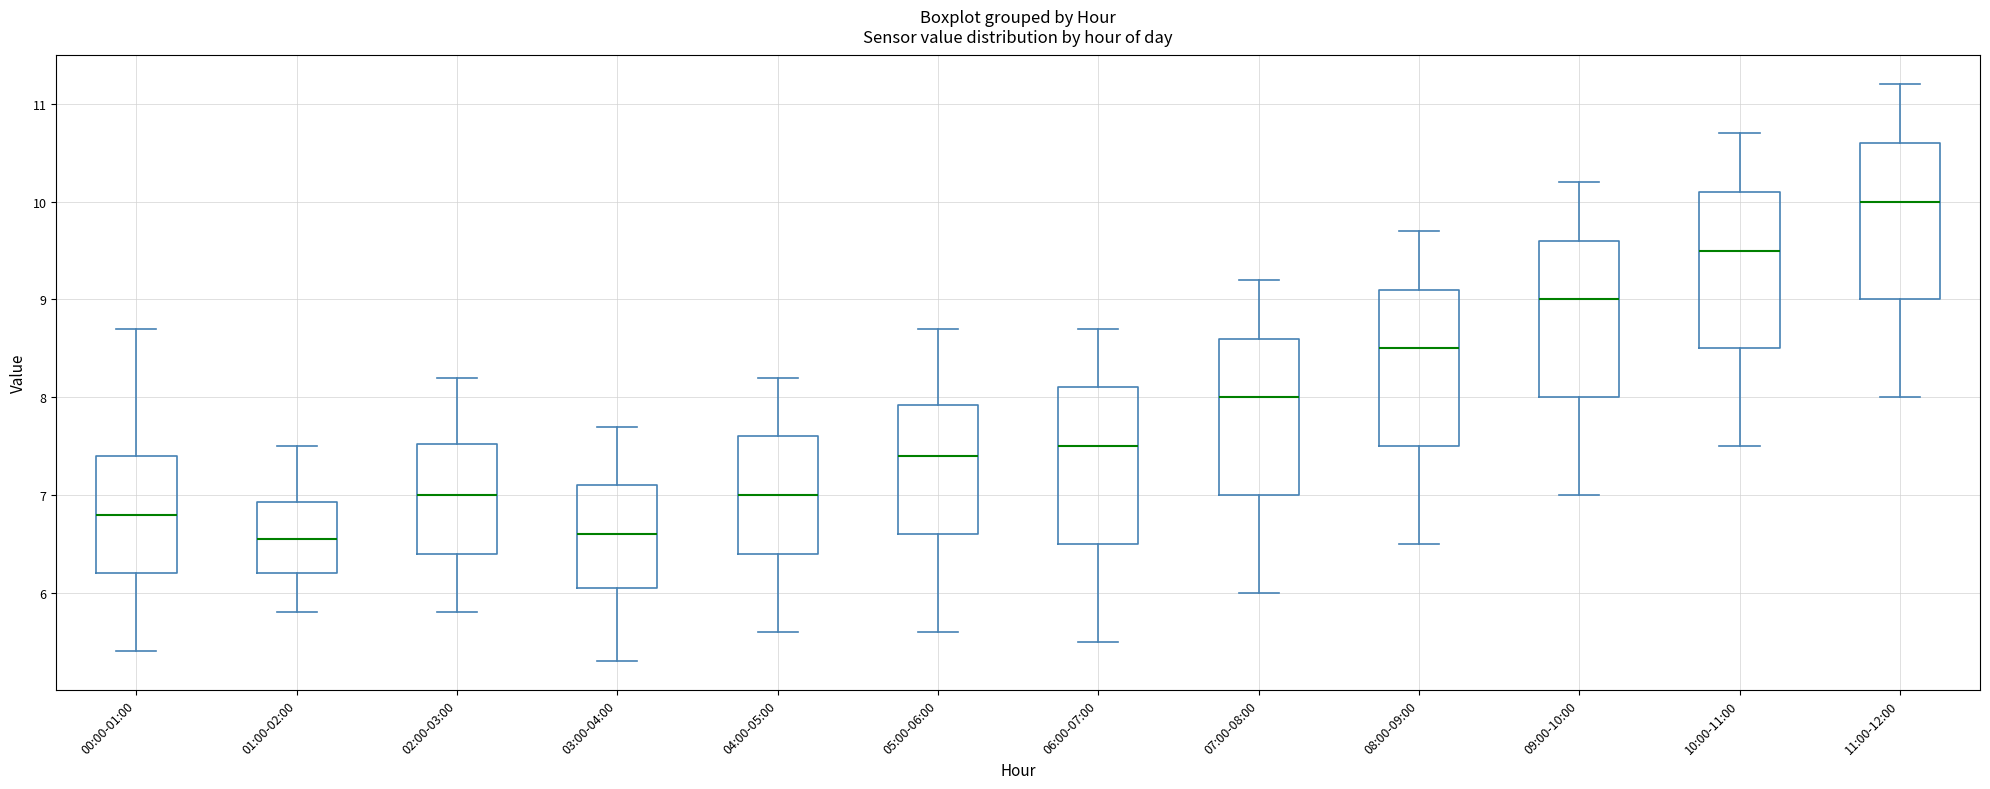

Reading left to right, transcribe this box plot: for each box, give where its median line is, the range the box spans, and where its two whiskers end, as read against the y-axis. The values are not printed on the chart, so give them approximately, as read against the axis.

00:00-01:00: median 6.8, box 6.2 to 7.4, whiskers 5.4 to 8.7
01:00-02:00: median 6.6, box 6.2 to 6.9, whiskers 5.8 to 7.5
02:00-03:00: median 7.0, box 6.4 to 7.5, whiskers 5.8 to 8.2
03:00-04:00: median 6.6, box 6.1 to 7.1, whiskers 5.3 to 7.7
04:00-05:00: median 7.0, box 6.4 to 7.6, whiskers 5.6 to 8.2
05:00-06:00: median 7.4, box 6.6 to 7.9, whiskers 5.6 to 8.7
06:00-07:00: median 7.5, box 6.5 to 8.1, whiskers 5.5 to 8.7
07:00-08:00: median 8.0, box 7.0 to 8.6, whiskers 6.0 to 9.2
08:00-09:00: median 8.5, box 7.5 to 9.1, whiskers 6.5 to 9.7
09:00-10:00: median 9.0, box 8.0 to 9.6, whiskers 7.0 to 10.2
10:00-11:00: median 9.5, box 8.5 to 10.1, whiskers 7.5 to 10.7
11:00-12:00: median 10.0, box 9.0 to 10.6, whiskers 8.0 to 11.2